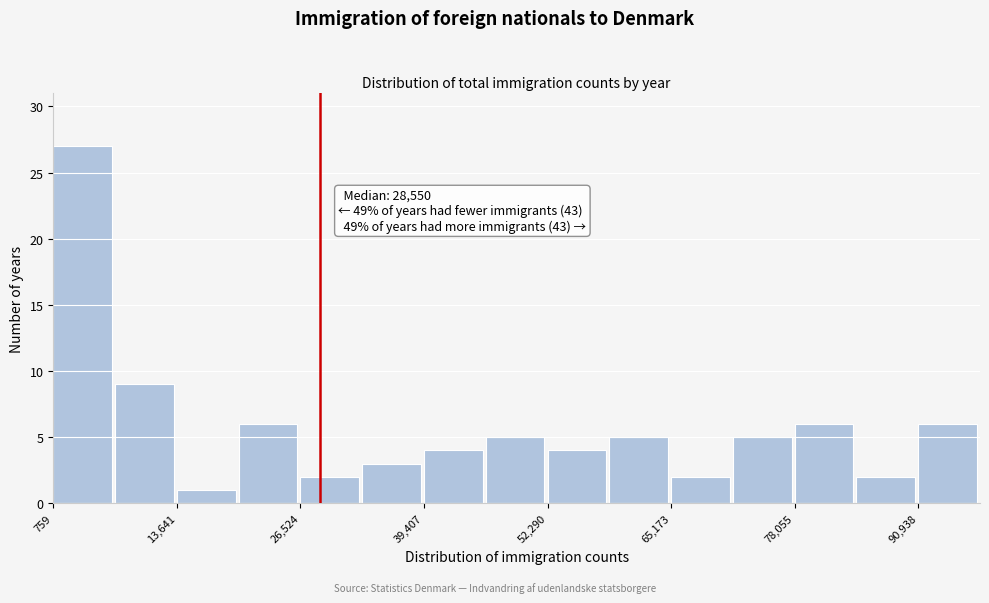

Read against the x-axis, roughly where is the centre of the tallest bar?

4000